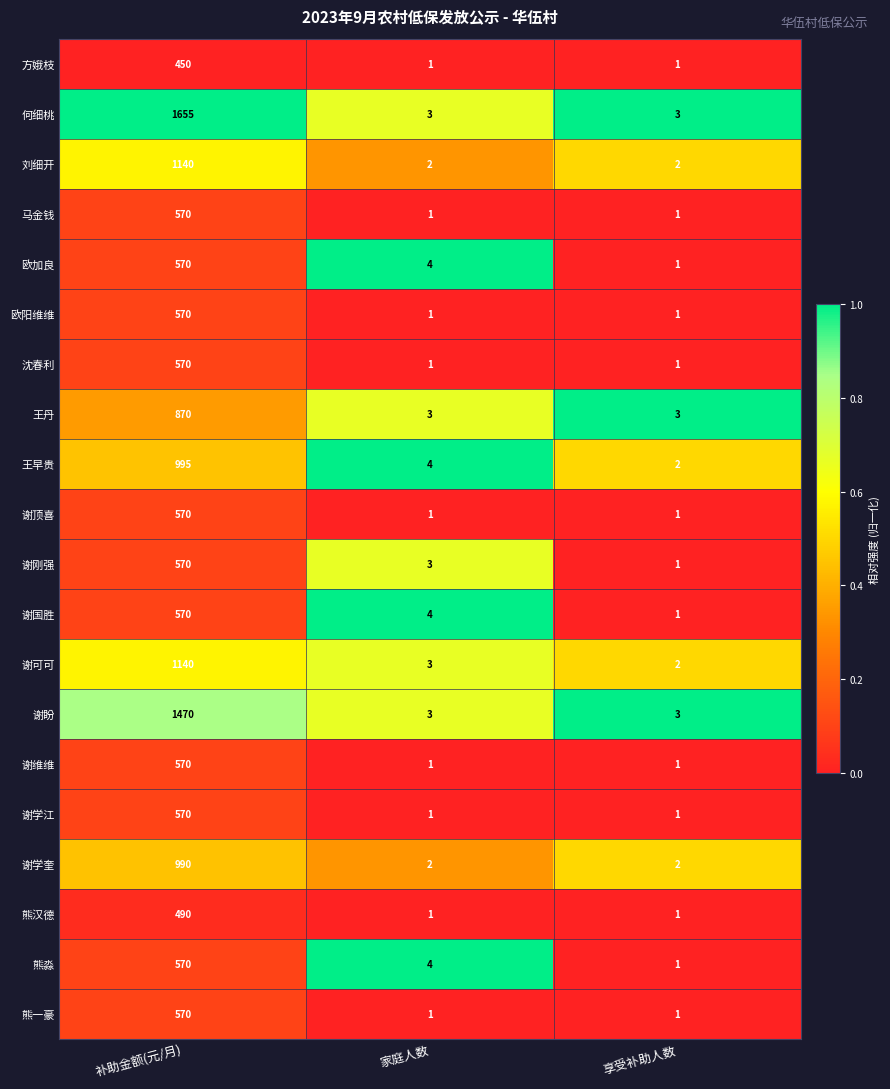

Which series has the largest total across all categories?

何细桃